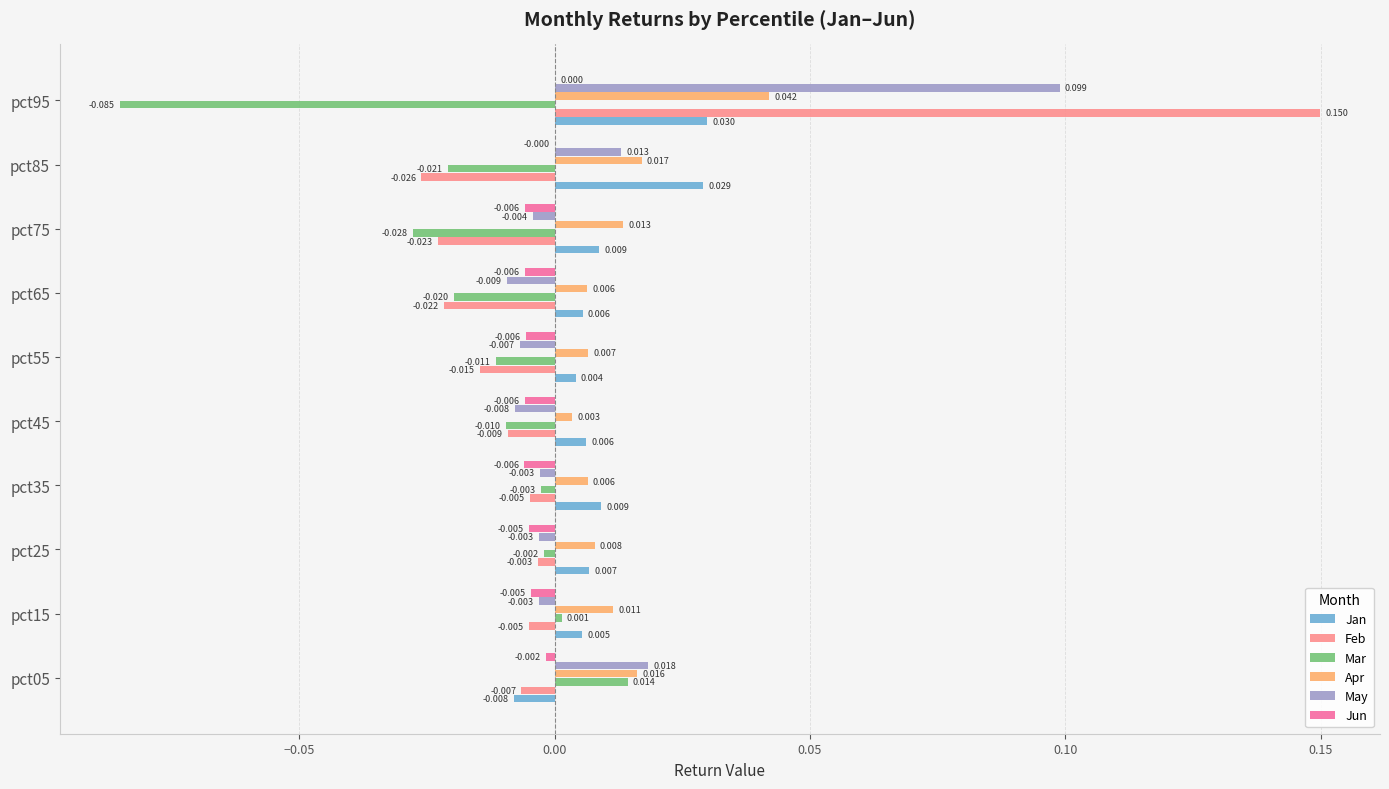

Between pct45 and pct55, which series saw the biggest shift?

Feb